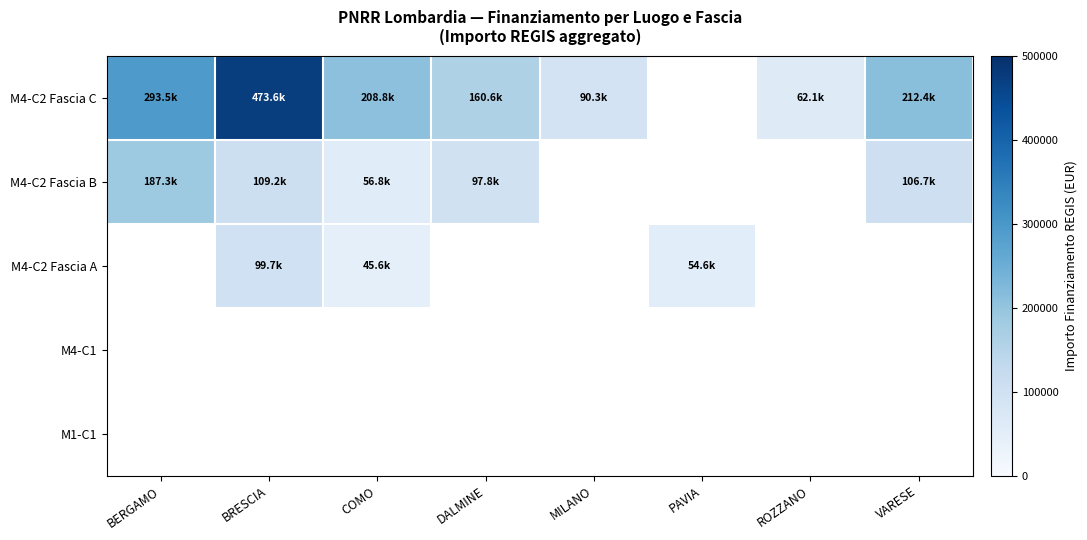

Which label corresponds to the smallest value in the chart?

COMO